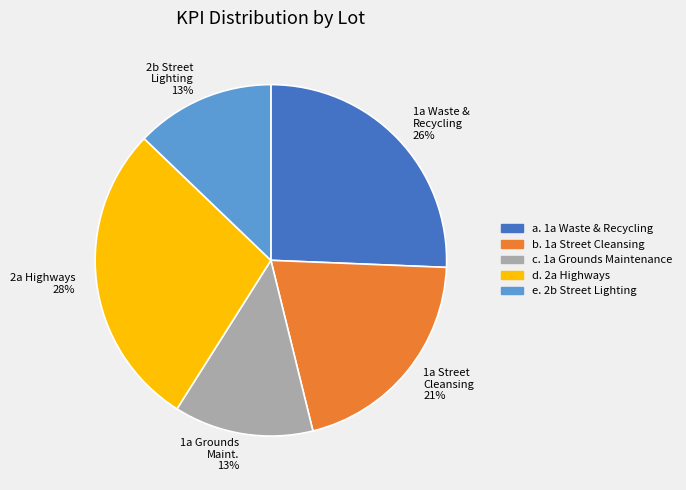

To the nearest percent, what is the difference between the largest and smallest slice percentages?

15%